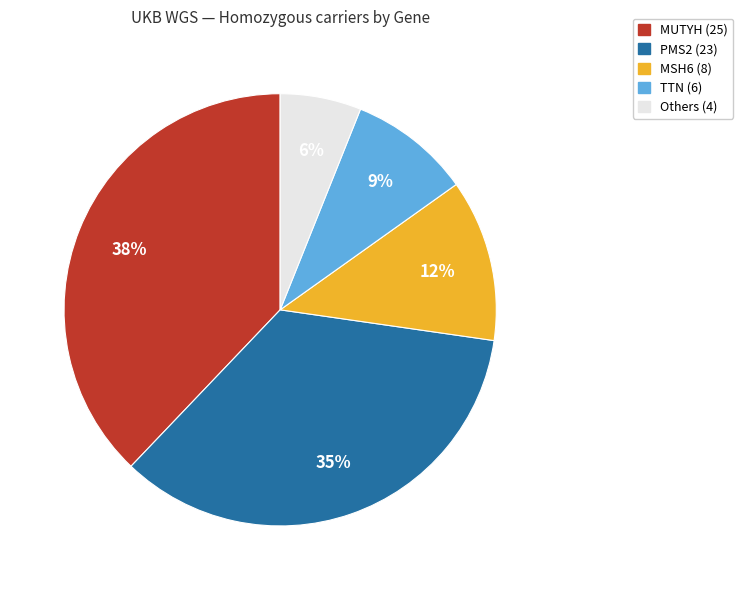

Is there a majority slice in this chart?

No